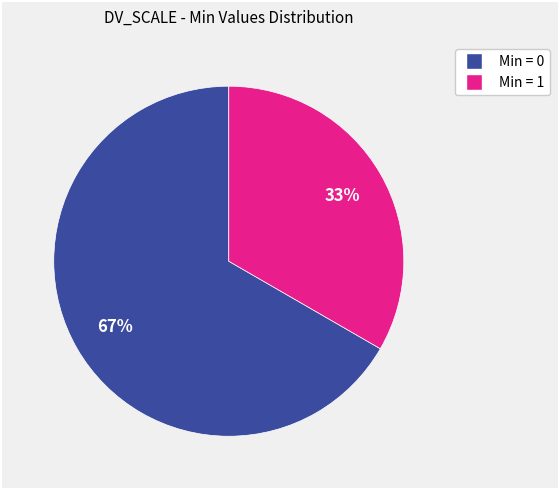

Does any single category account for the majority?

Yes